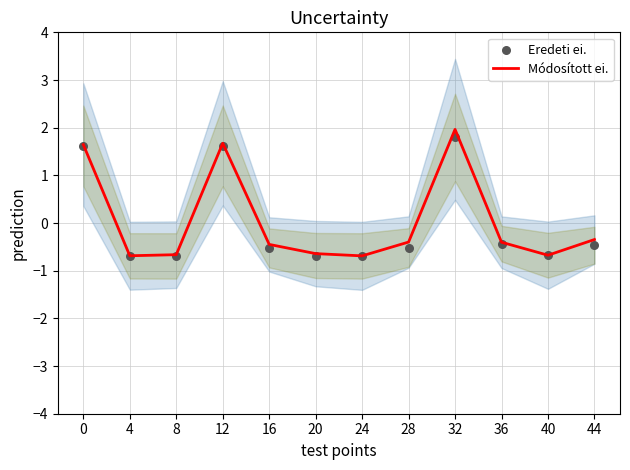

Which series has the largest total across all categories?

Módosított ei.